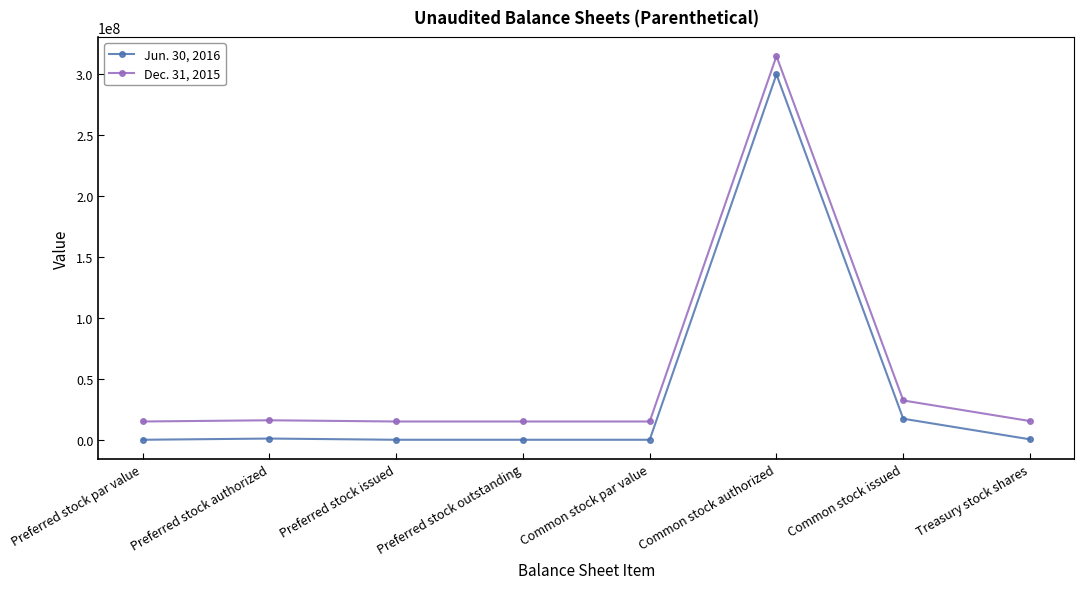

What is the sum of all Dec. 31, 2015 values?

438623293